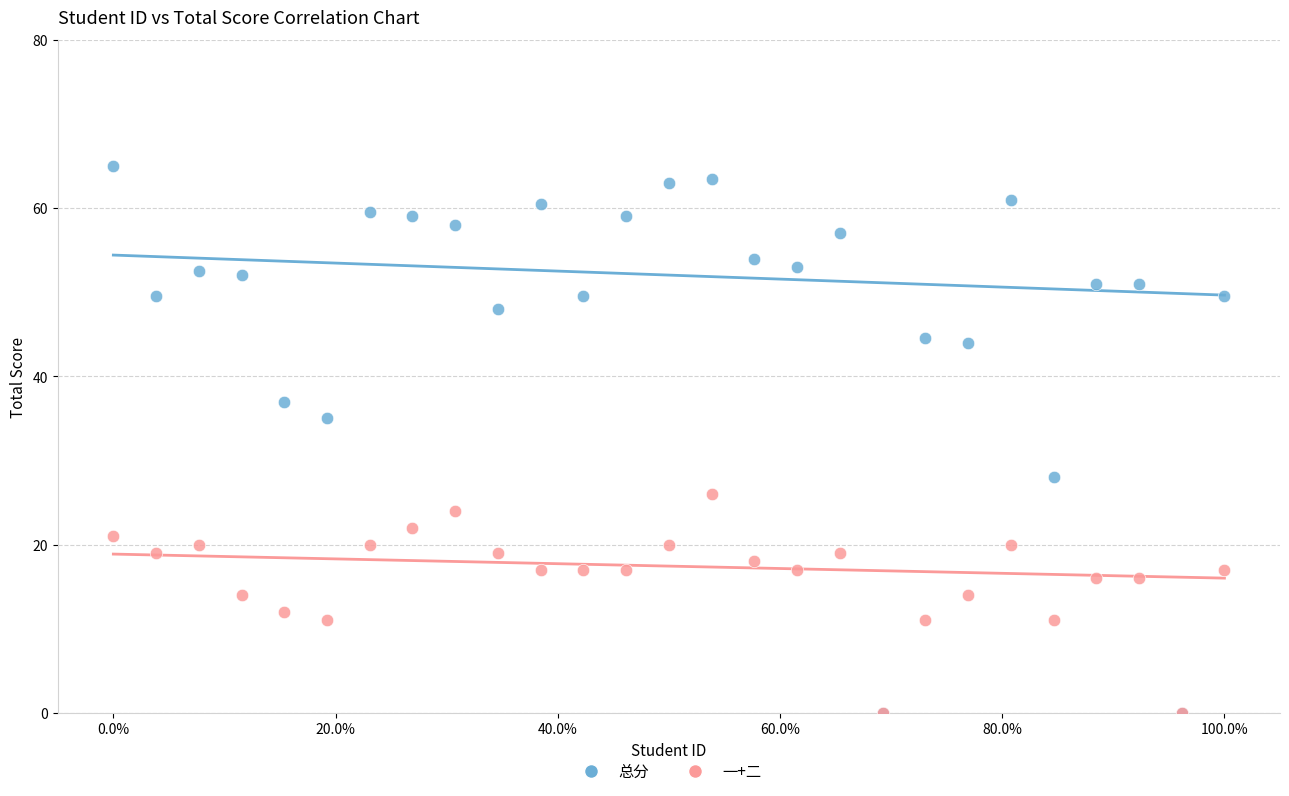

In the 总分 series, what Y value is closest to 32?

35.0